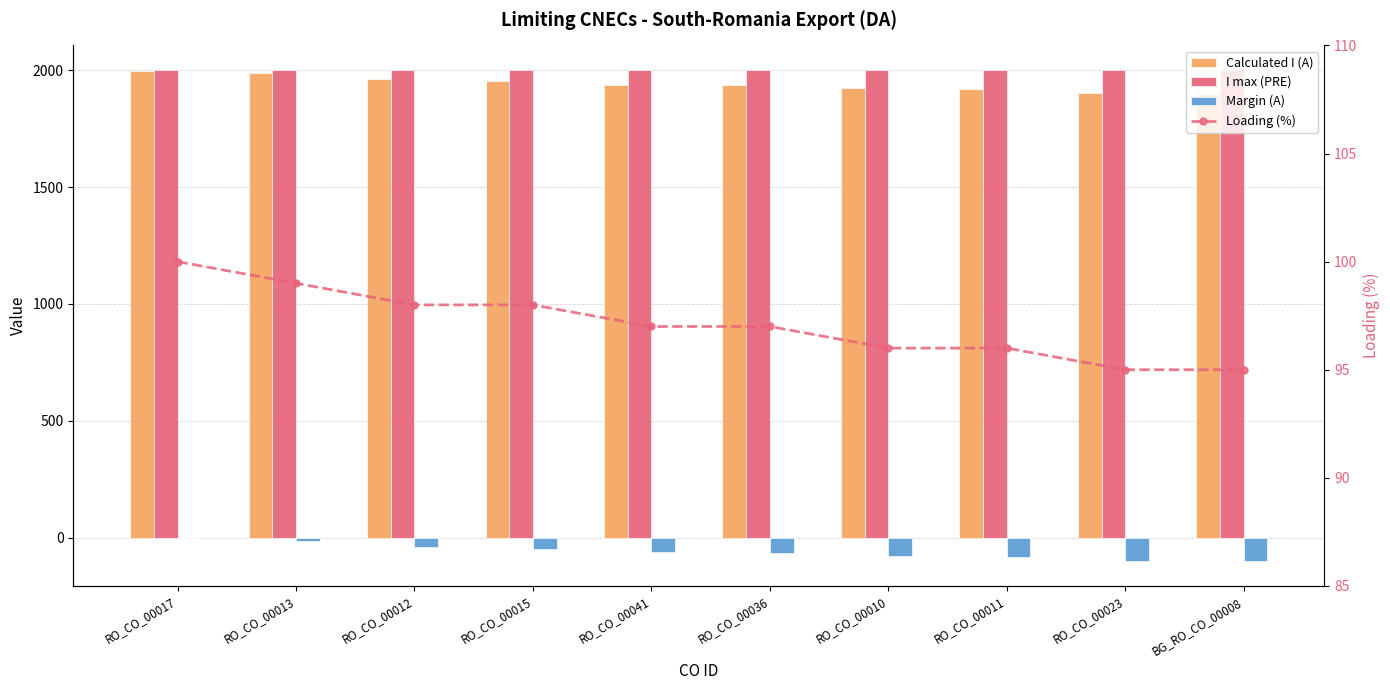

List the labels in order of Margin (A) value, smallest first.

BG_RO_CO_00008, RO_CO_00023, RO_CO_00011, RO_CO_00010, RO_CO_00036, RO_CO_00041, RO_CO_00015, RO_CO_00012, RO_CO_00013, RO_CO_00017